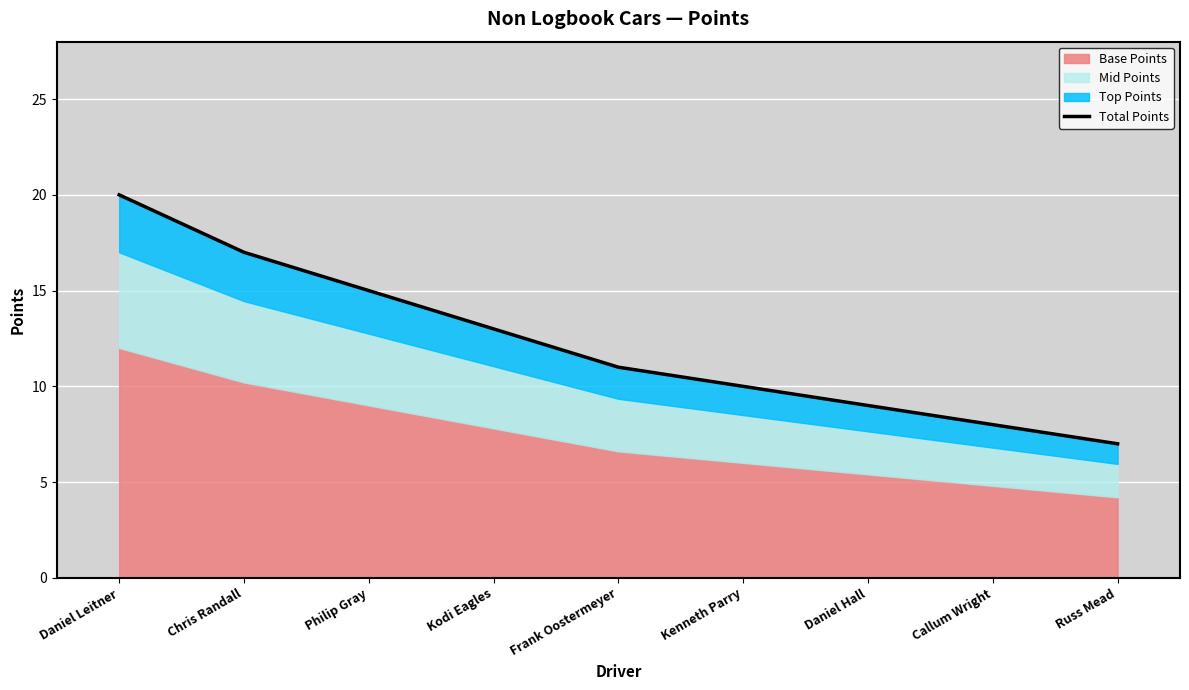

What is the change in value from Chris Randall to Kodi Eagles?

-4